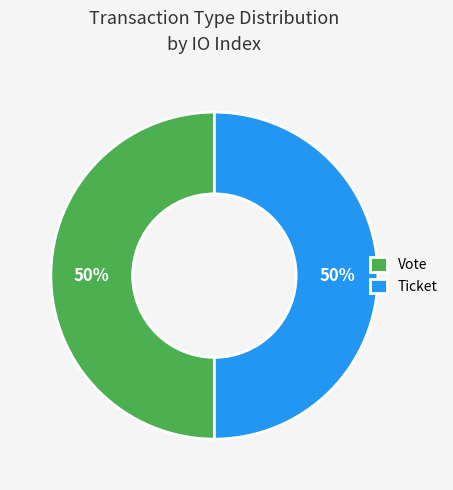

How many slices are in this pie chart?

2